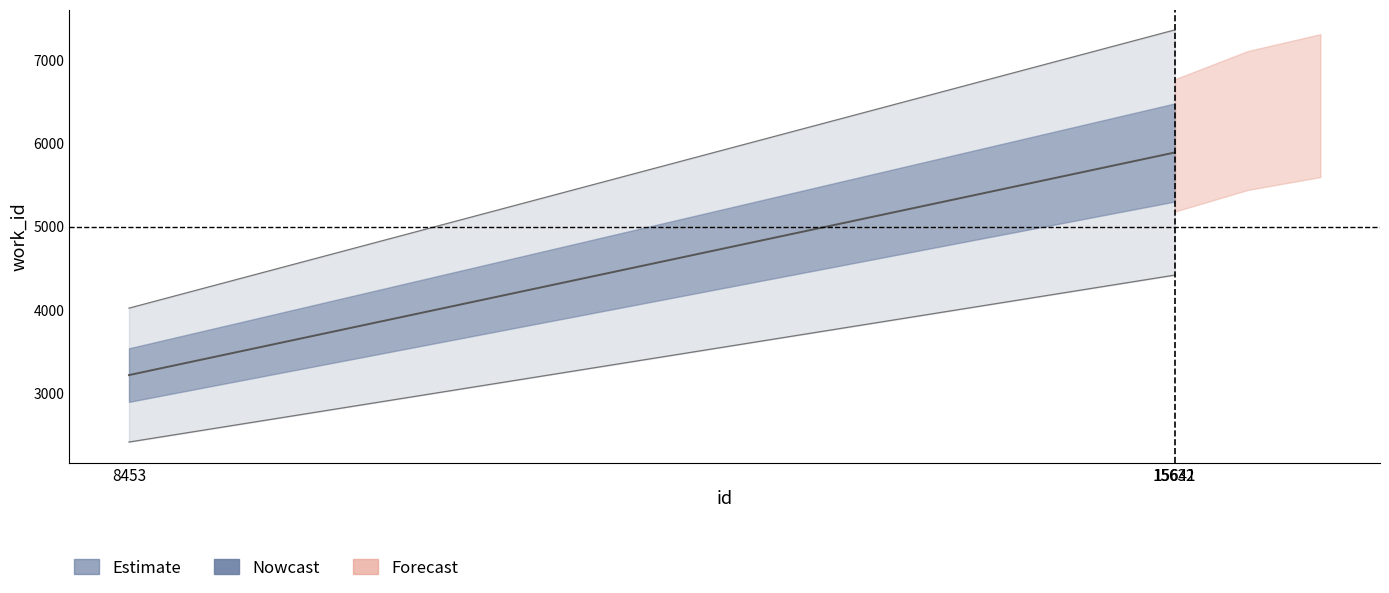

True or false: the data shows 5886 at 15641.

True